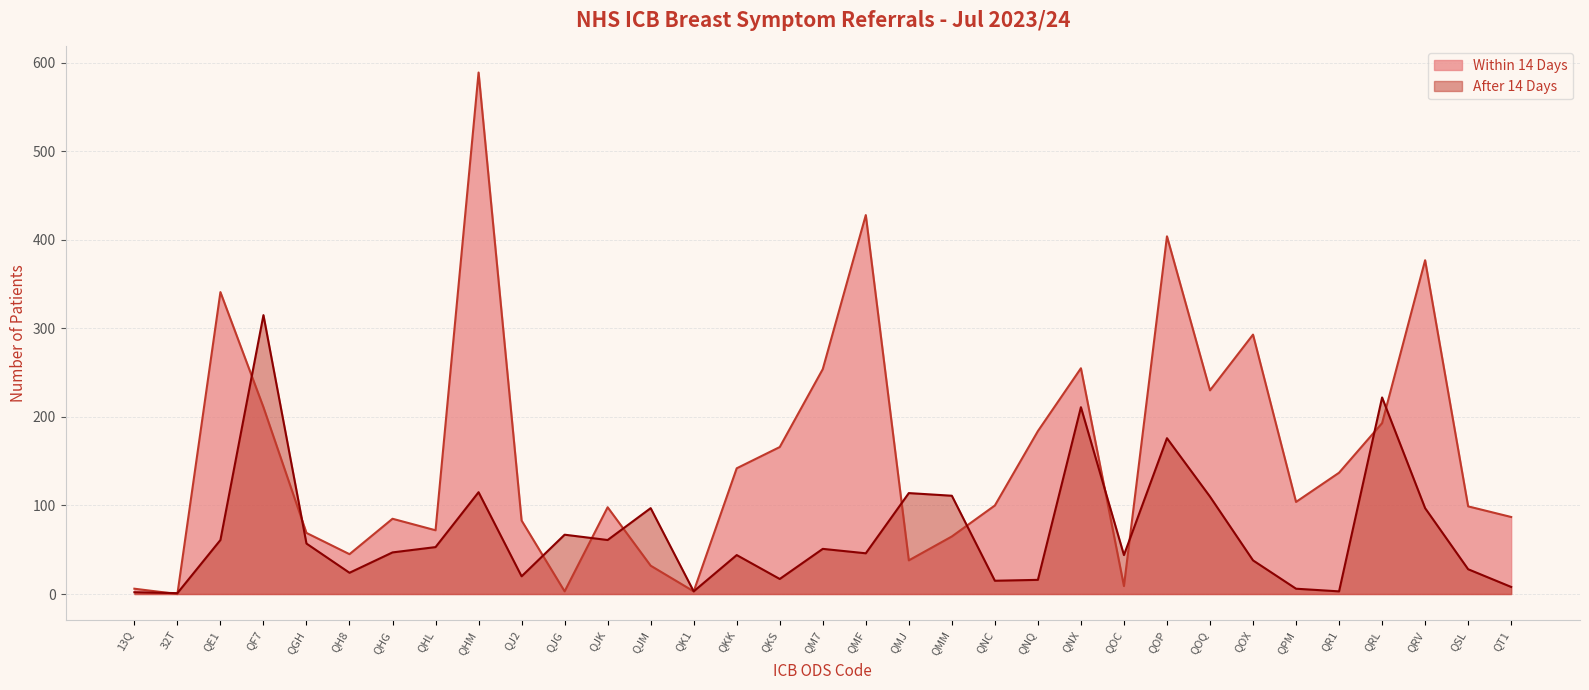

Count the number of categories in the chart.

33